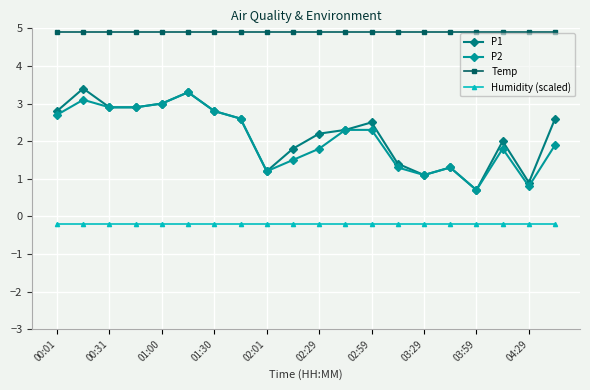

True or false: P2 and Temp cross at least once.

False